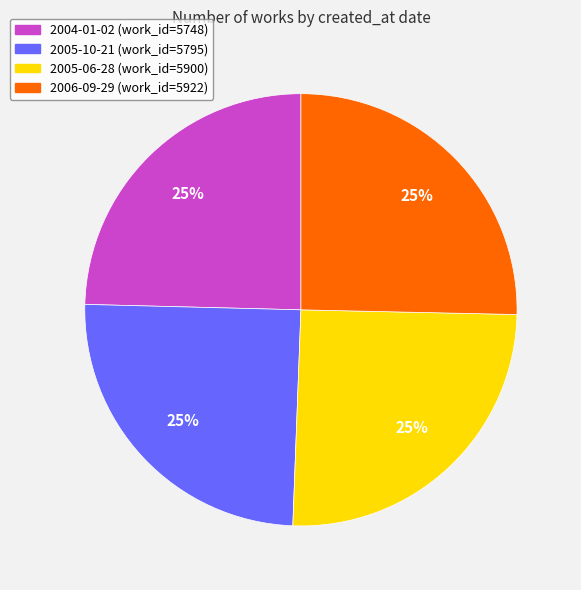

What is the ratio of the value at 2005-06-28 to the value at 2005-10-21?

1.0